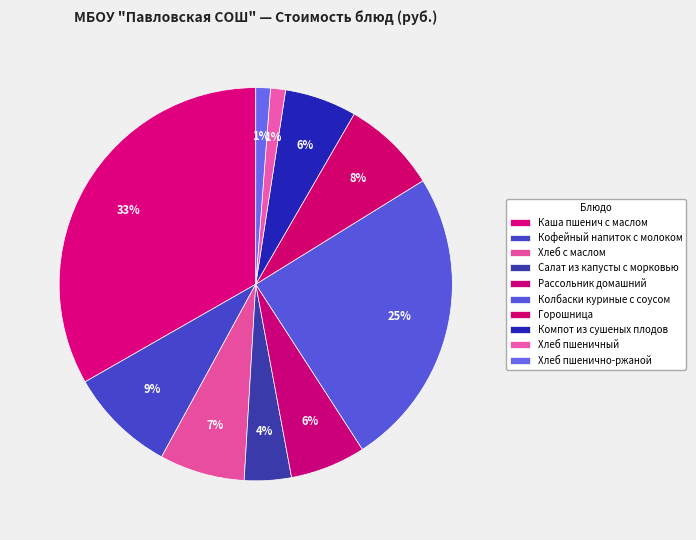

Approximately how many times larger is the value at Кофейный напиток с молоком compared to Хлеб пшенично-ржаной?

7.3